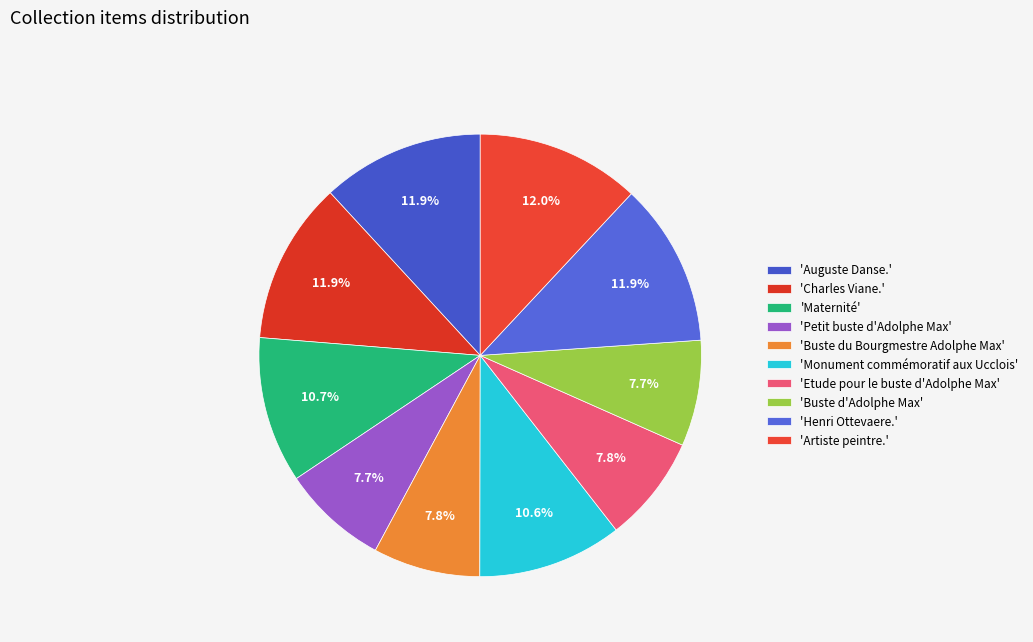

How many segments does this pie chart have?

10